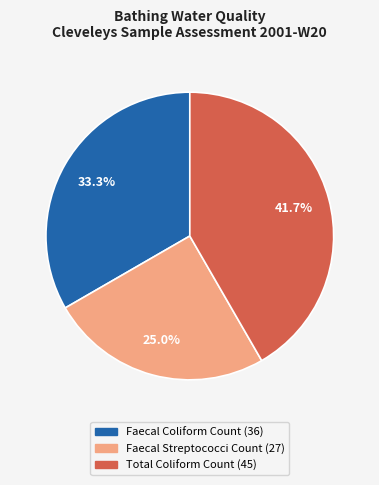

Does any single category account for the majority?

No